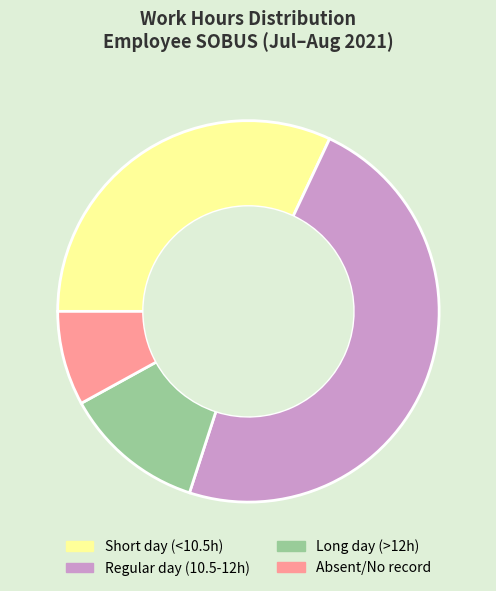

Does any single category account for the majority?

No